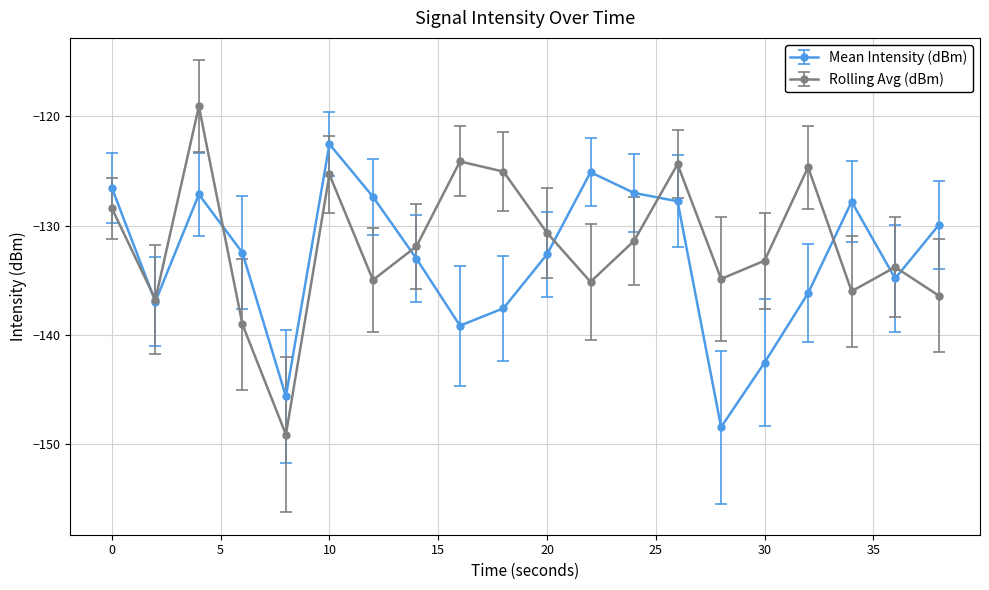

What is the greatest value displayed?

-119.1